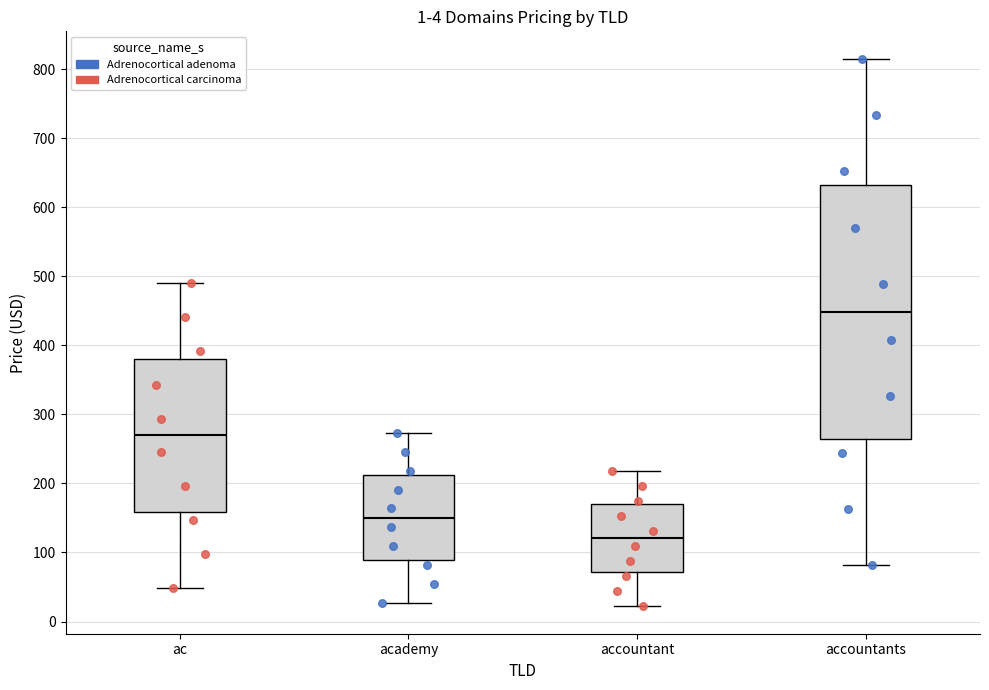

Which box is the tallest, from its lower edge to its upper edge?

accountants